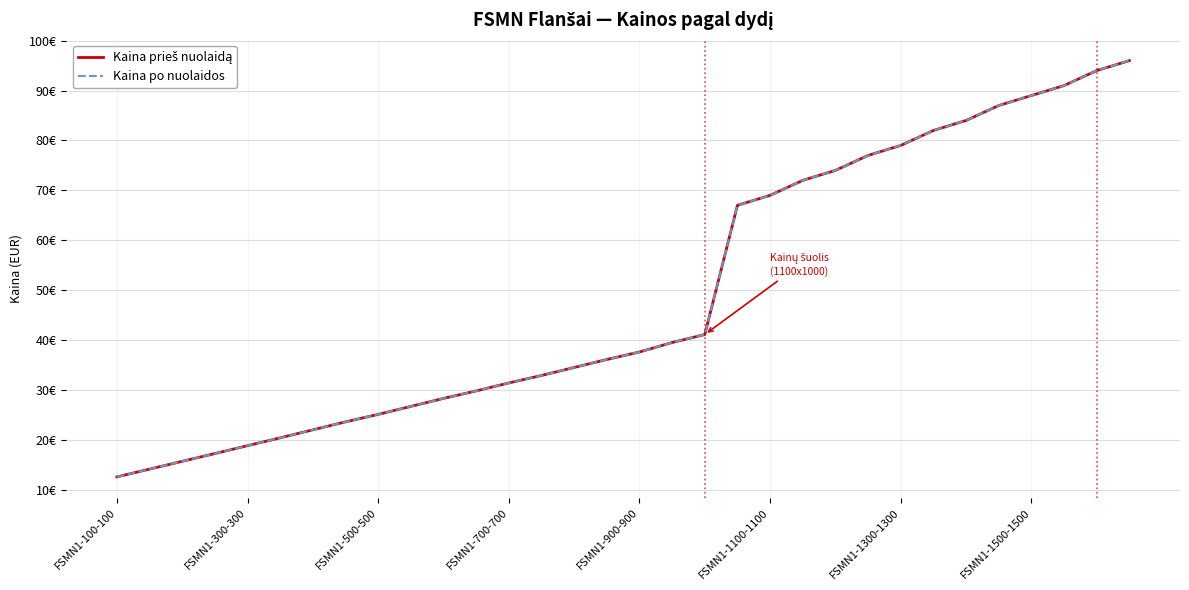

What is the minimum value for Kaina prieš nuolaidą?

12.6